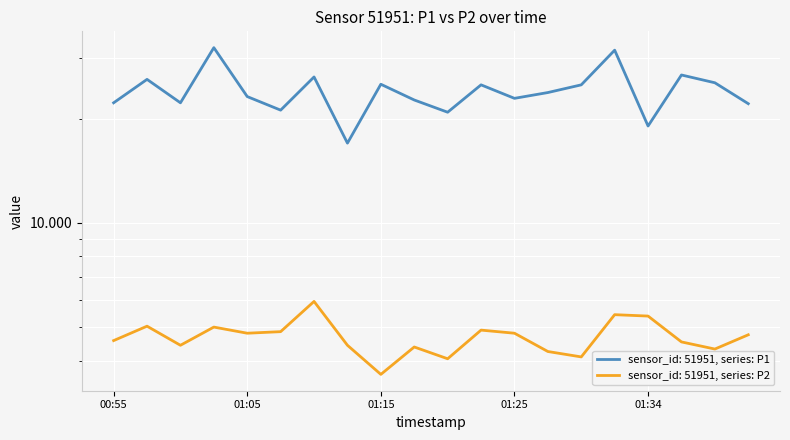

At 01:00, list the series in order from smallest to largest.

P2, P1